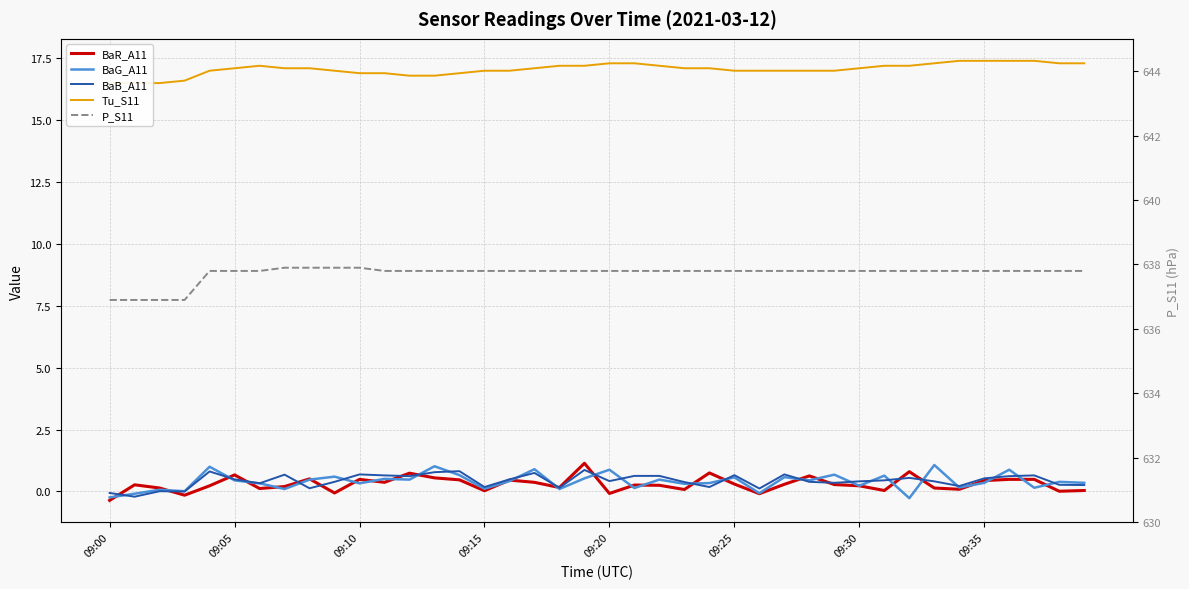

How many values in the P_S11 series are below 637?

4